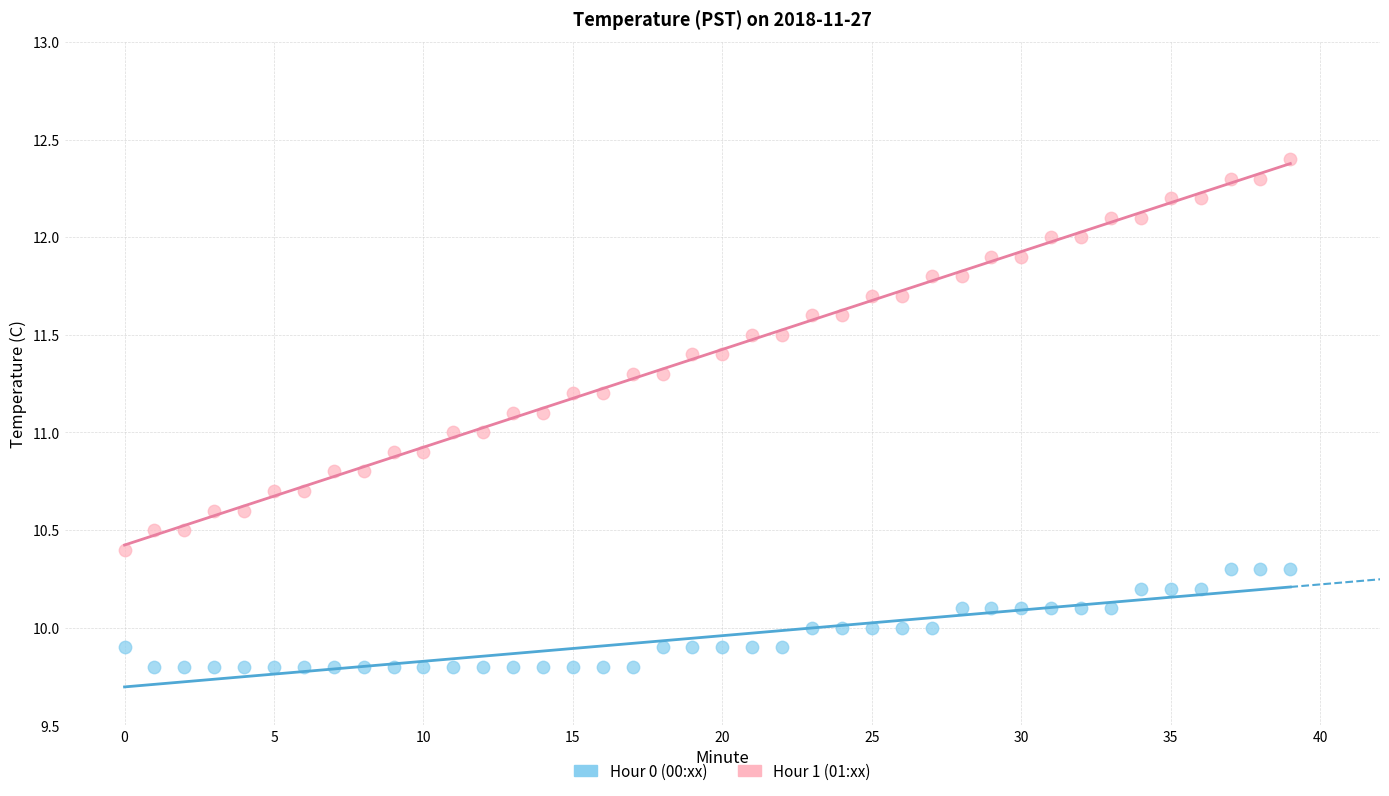

Which series contains the highest Y value?

Hour 1 (01:xx)